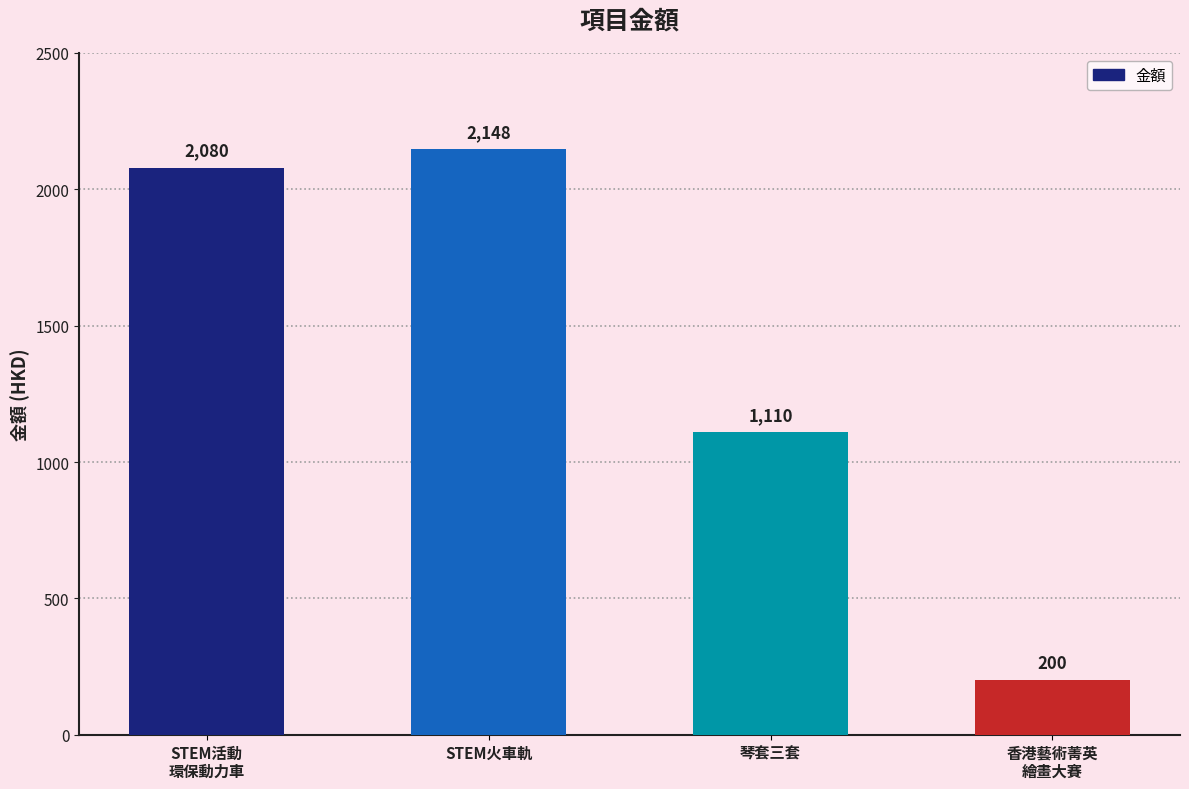

What is the value of the 3rd bar from the left?

1110.0